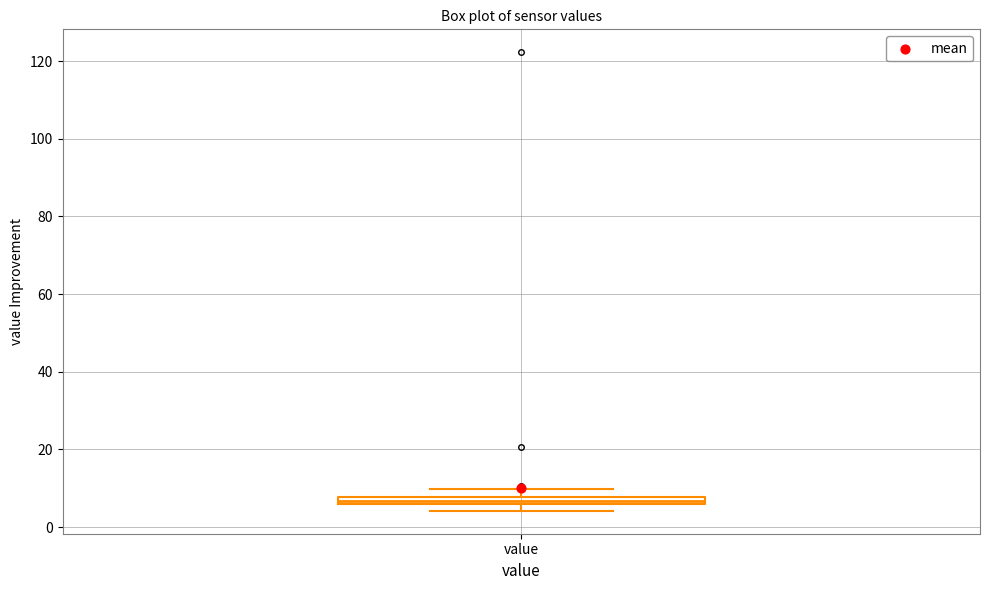

Where does the upper whisker of the box for value end on the y-axis? The values are not printed on the chart, so give them approximately, as read against the axis.

10